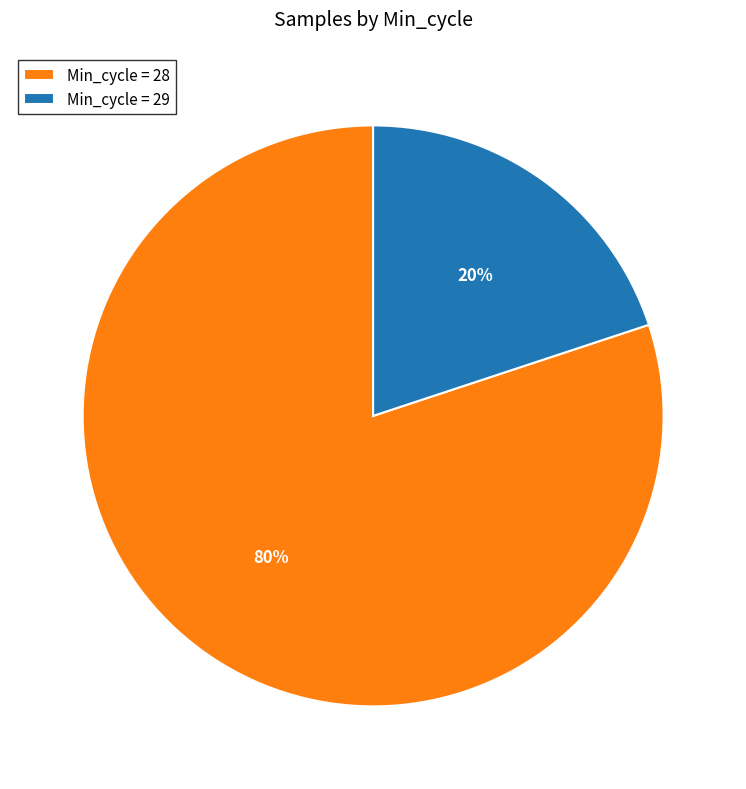

Count the number of slices in the pie.

2